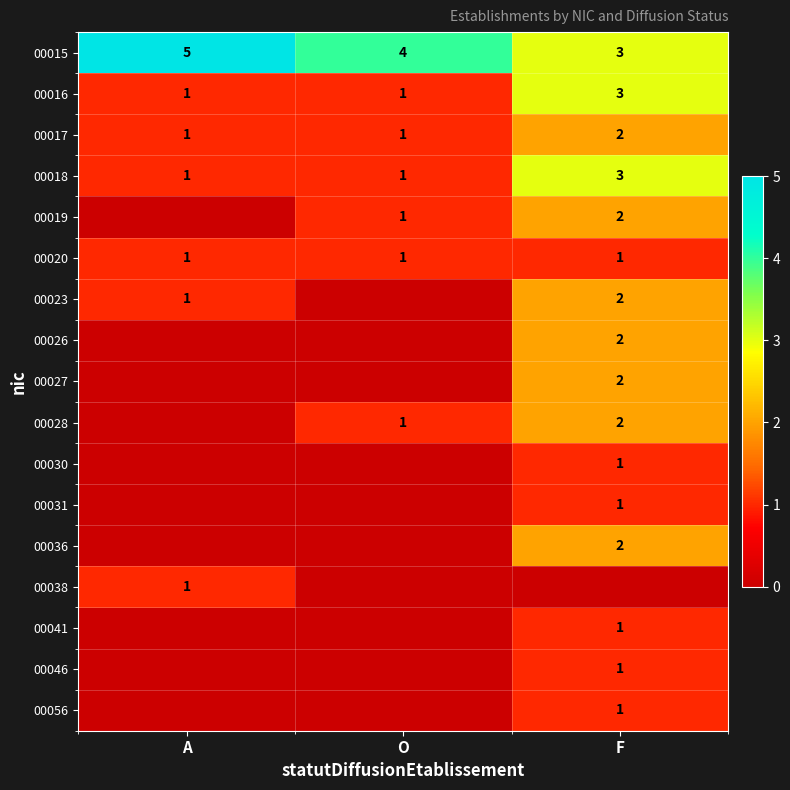

Rank the categories by 00015 value from highest to lowest.

A, O, F